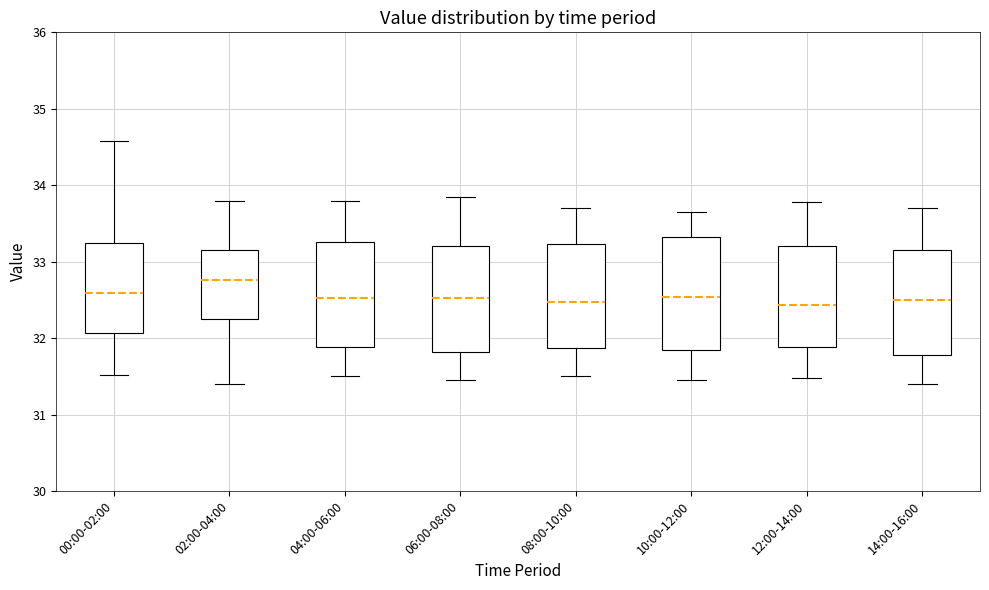

Reading left to right, transcribe this box plot: for each box, give where its median line is, the range the box spans, and where its two whiskers end, as read against the y-axis. The values are not printed on the chart, so give them approximately, as read against the axis.

00:00-02:00: median 32.6, box 32.1 to 33.2, whiskers 31.5 to 34.6
02:00-04:00: median 32.8, box 32.3 to 33.1, whiskers 31.4 to 33.8
04:00-06:00: median 32.5, box 31.9 to 33.3, whiskers 31.5 to 33.8
06:00-08:00: median 32.5, box 31.8 to 33.2, whiskers 31.5 to 33.9
08:00-10:00: median 32.5, box 31.9 to 33.2, whiskers 31.5 to 33.7
10:00-12:00: median 32.5, box 31.8 to 33.3, whiskers 31.5 to 33.7
12:00-14:00: median 32.4, box 31.9 to 33.2, whiskers 31.5 to 33.8
14:00-16:00: median 32.5, box 31.8 to 33.2, whiskers 31.4 to 33.7